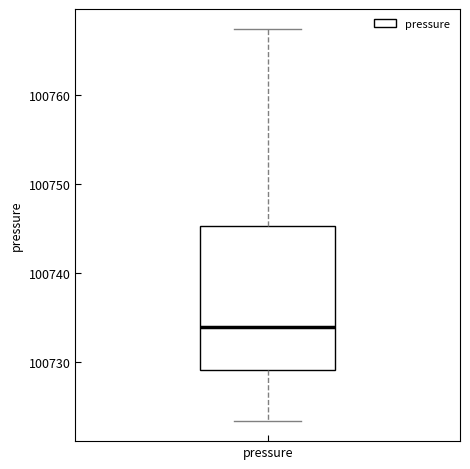

Where does the upper whisker of the box for pressure end on the y-axis? The values are not printed on the chart, so give them approximately, as read against the axis.

100768